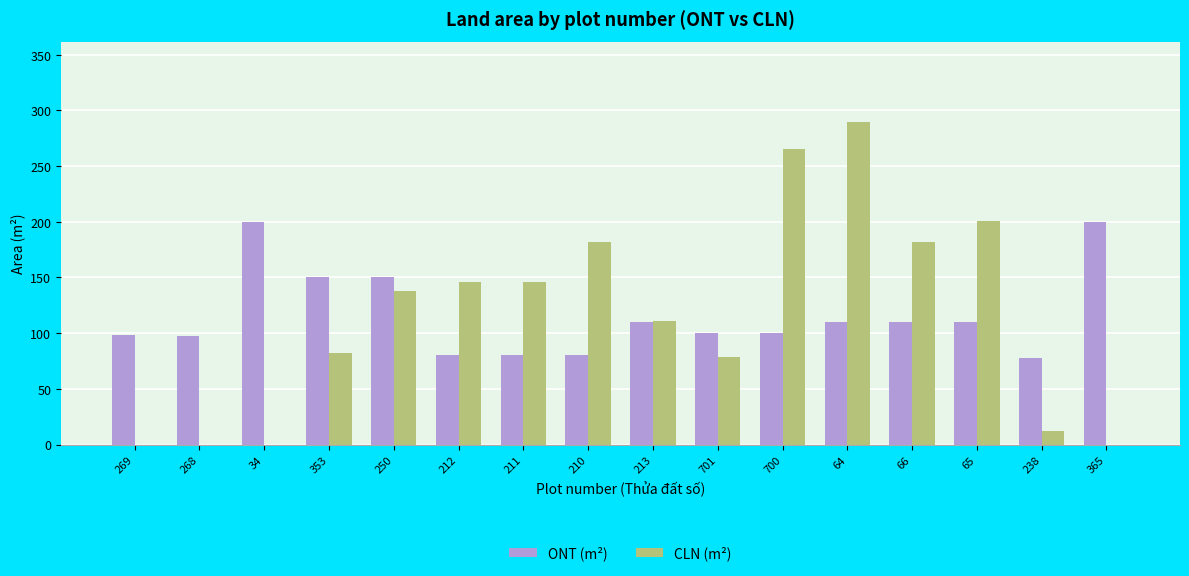

Between 701 and 66, which series saw the biggest shift?

CLN (m²)